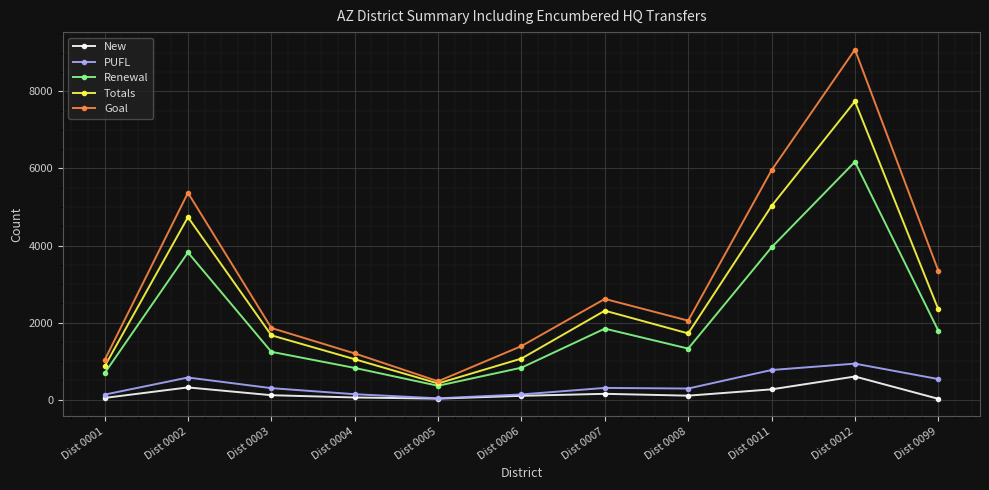

Which category has the highest value in the Goal series?

Dist 0012